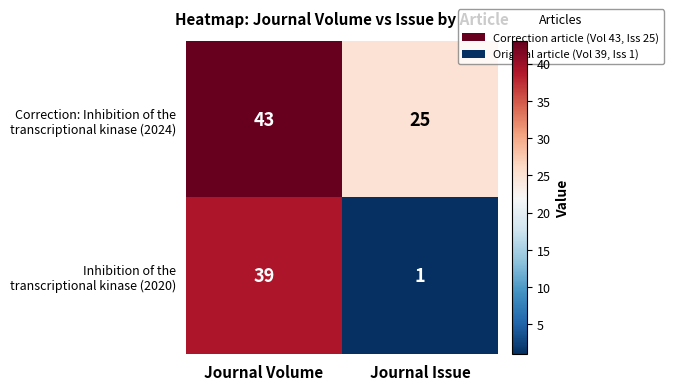

What is the total value across all series at Journal Volume?

82